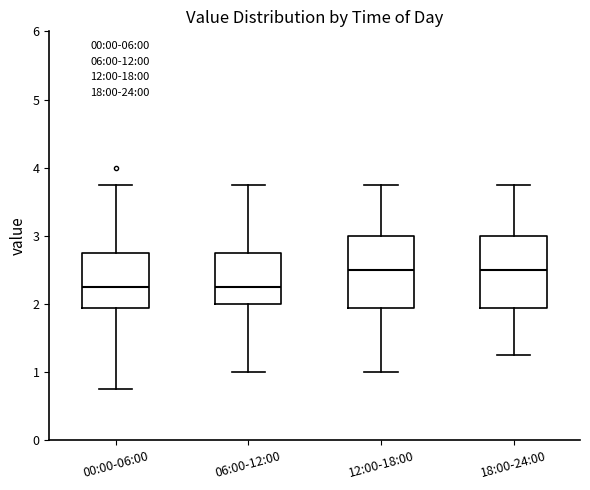

Where does the lower whisker of the box for 18:00-24:00 end on the y-axis? The values are not printed on the chart, so give them approximately, as read against the axis.

1.3